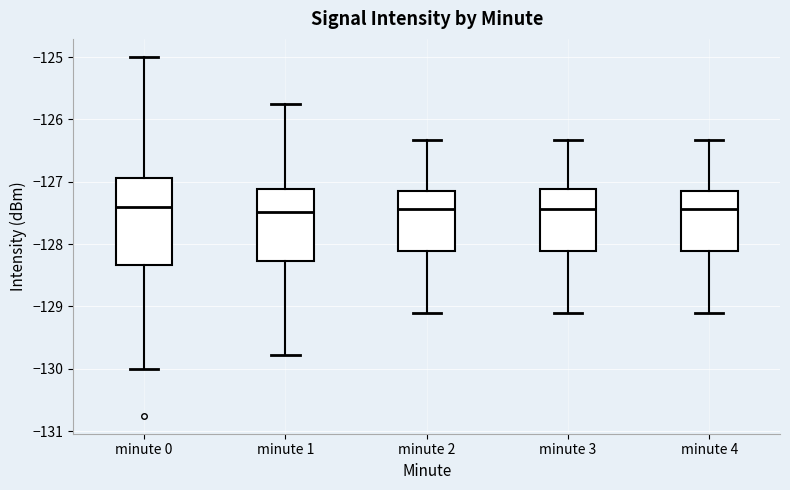

Reading left to right, transcribe this box plot: for each box, give where its median line is, the range the box spans, and where its two whiskers end, as read against the y-axis. The values are not printed on the chart, so give them approximately, as read against the axis.

minute 0: median -127.4, box -128.3 to -126.9, whiskers -130.0 to -125.0
minute 1: median -127.5, box -128.3 to -127.1, whiskers -129.8 to -125.8
minute 2: median -127.4, box -128.1 to -127.1, whiskers -129.1 to -126.3
minute 3: median -127.4, box -128.1 to -127.1, whiskers -129.1 to -126.3
minute 4: median -127.4, box -128.1 to -127.1, whiskers -129.1 to -126.3